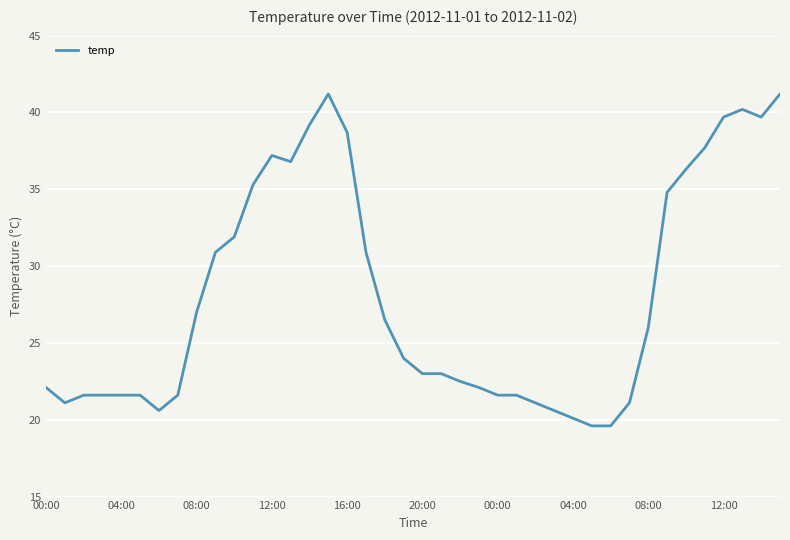

What is the greatest value displayed?

41.2